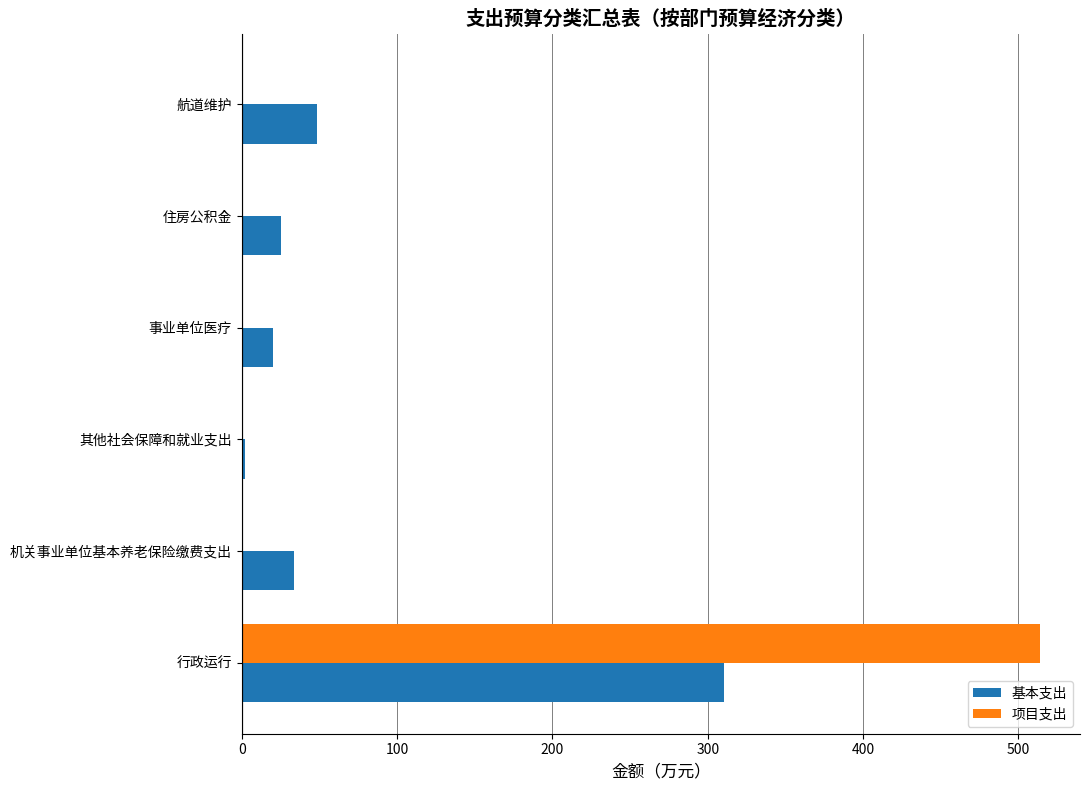

What is the greatest value displayed?

513.9